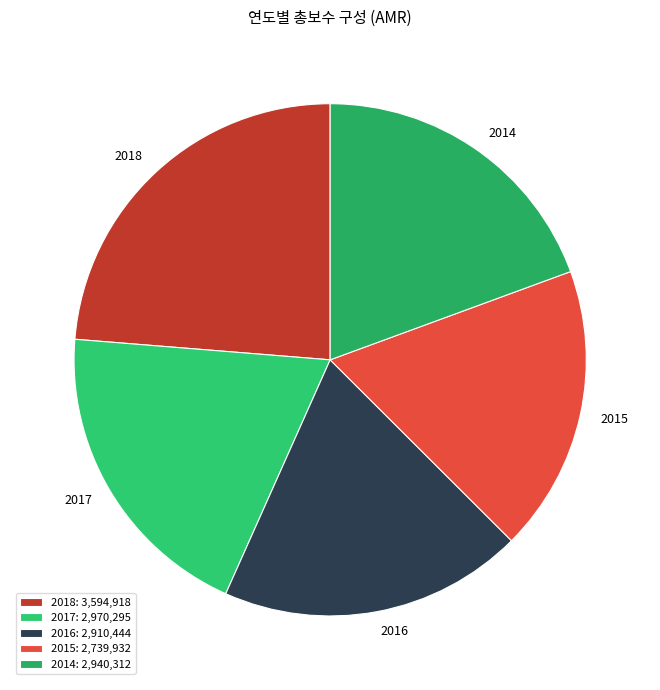

Combined, do 2017 and 2018 account for over 50%?

No